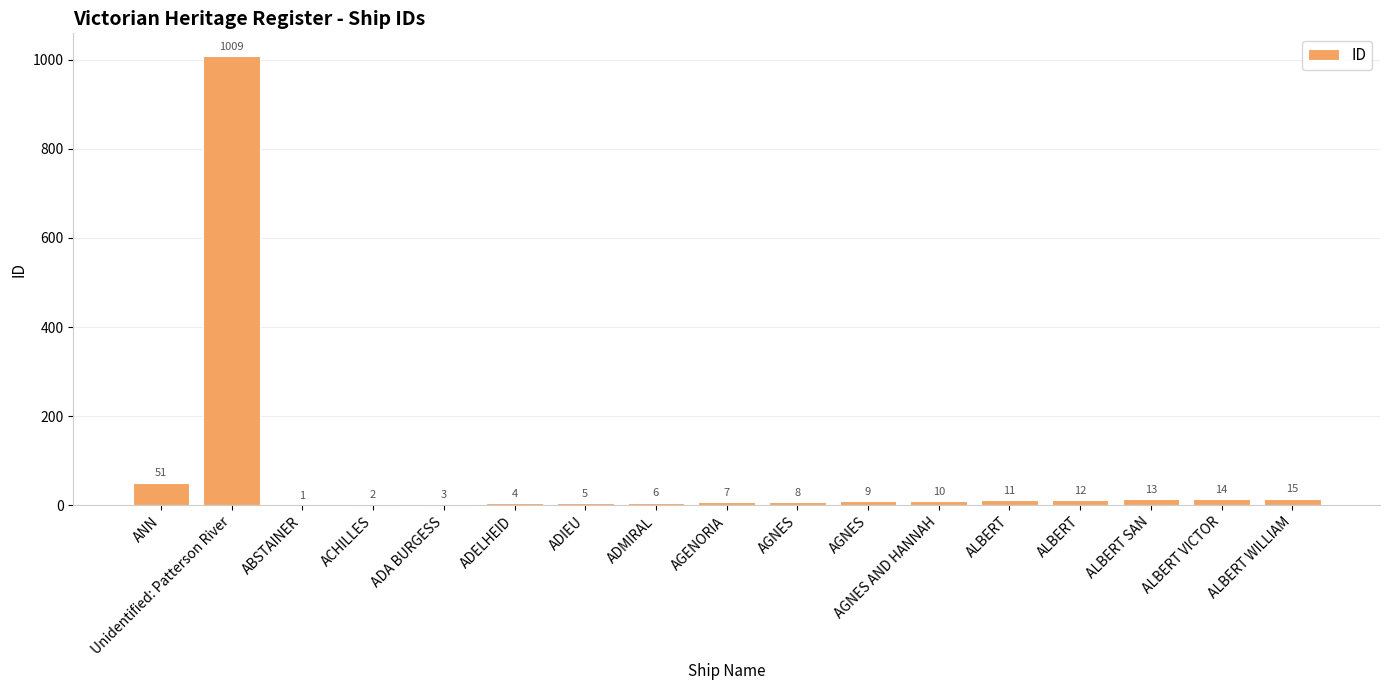

How many categories are shown in the chart?

17